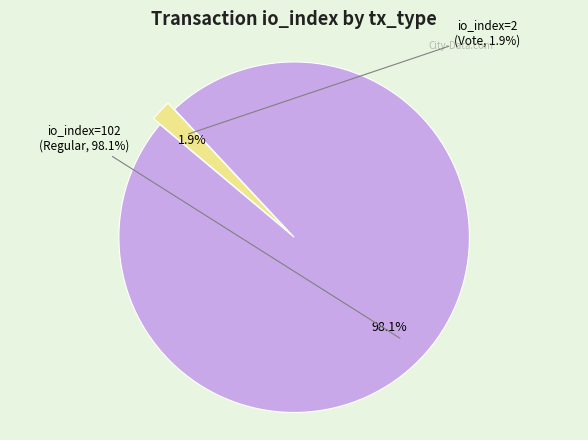

To the nearest percent, what portion does io_index=2 (Vote) represent?

2%